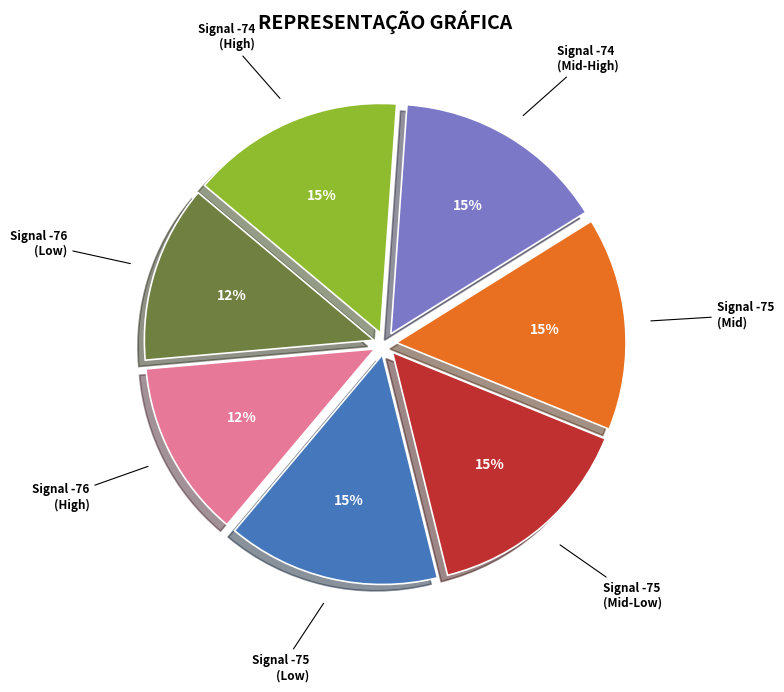

To the nearest percent, what is the average slice percentage?

14%